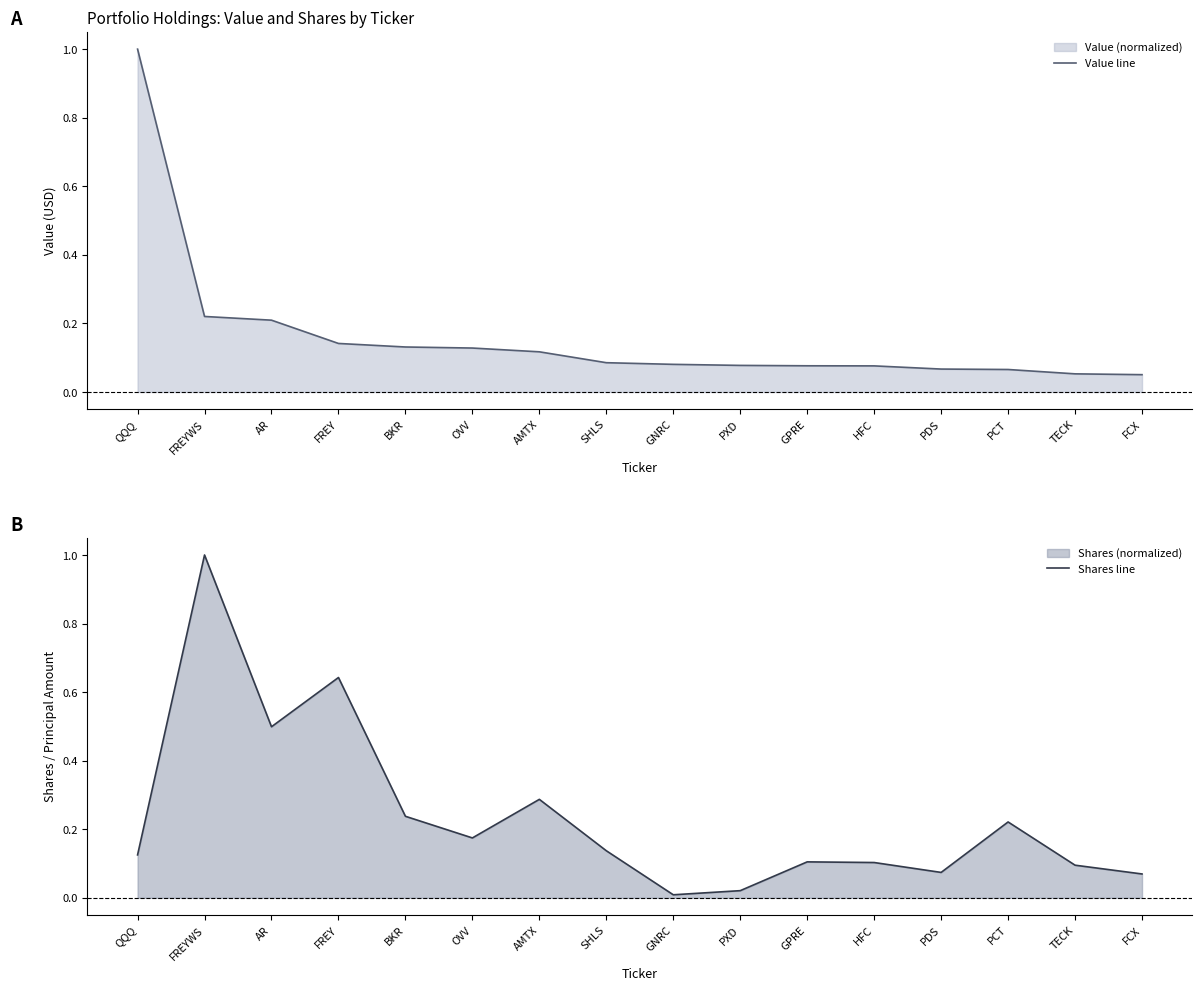

Which has a higher value, HFC or AMTX?

AMTX